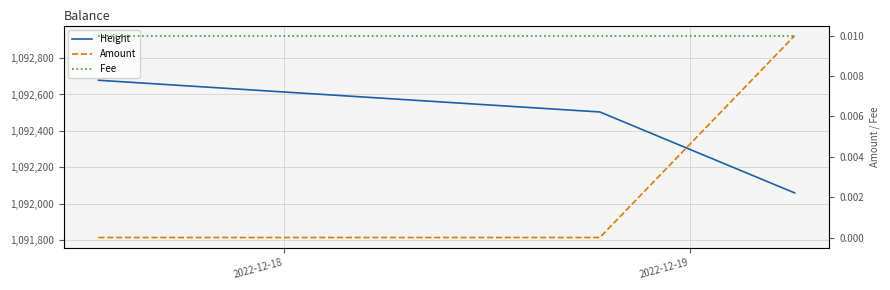

Which series has the widest spread of values?

Height